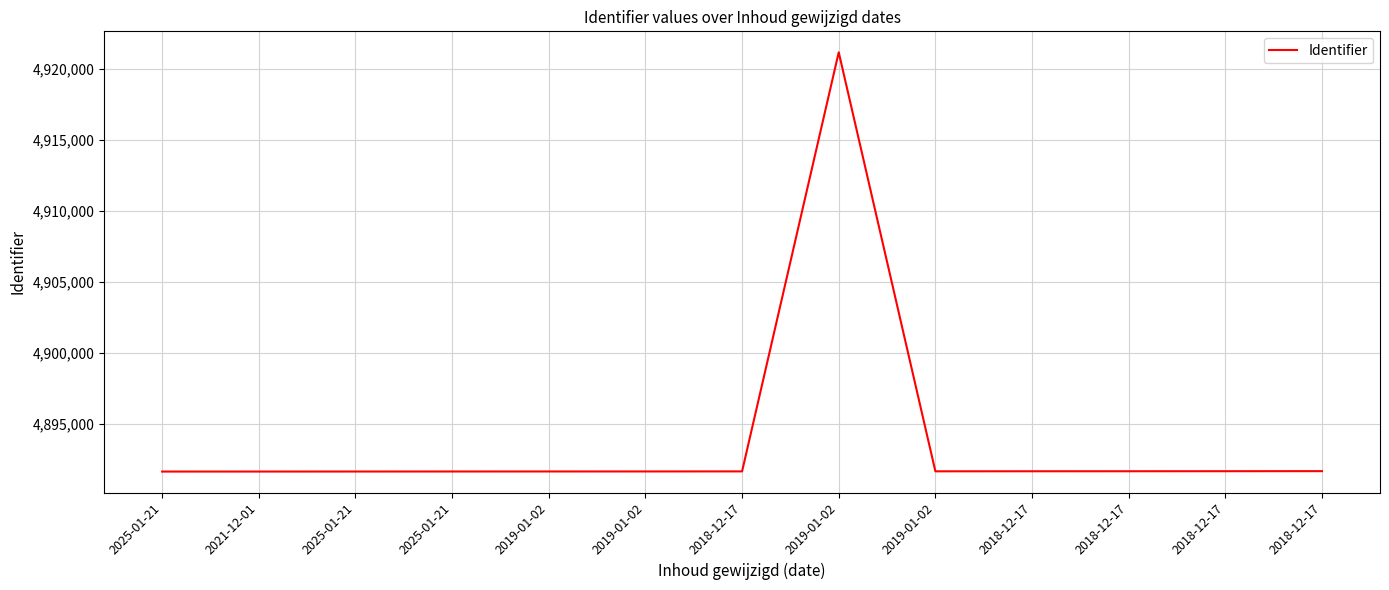

Reading left to right, extract all data points from this chart.

4891634	4891635	4891637	4891639	4891641	4891642	4891646	4921170	4891651	4891655	4891656	4891659	4891663